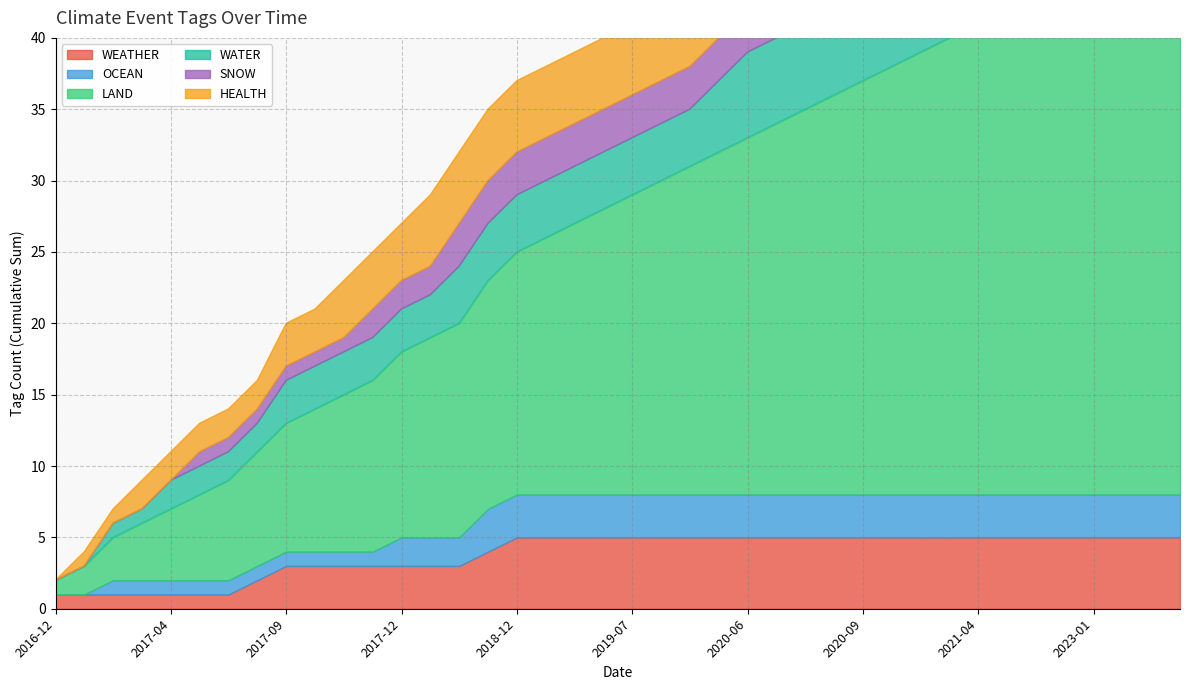

Where do HEALTH and WEATHER first cross each other?

2016-12 and 2017-01